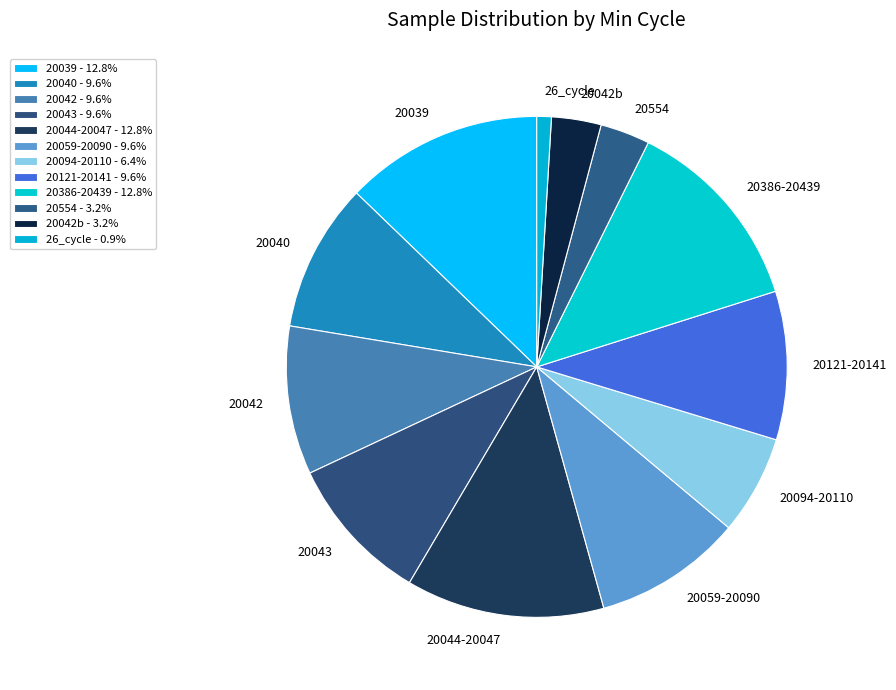

Is the sum of 20042 and 20044-20047 greater than half?

No